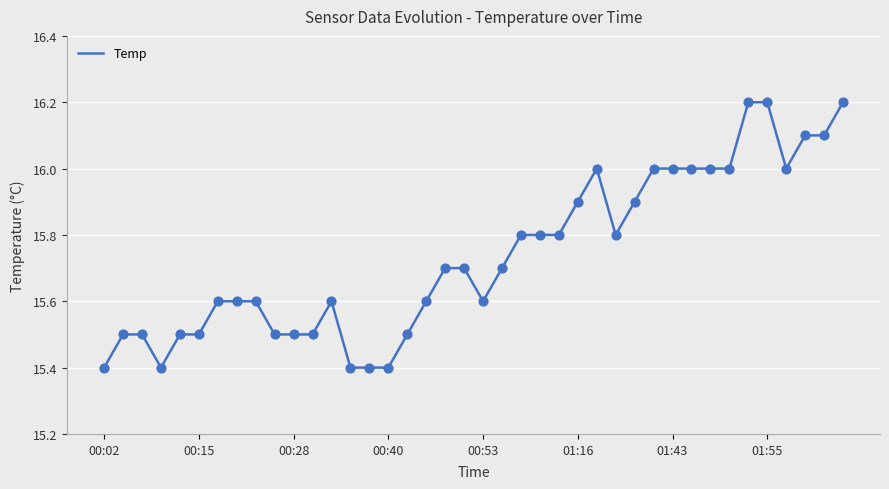

What is the difference between the maximum and minimum values?

0.8